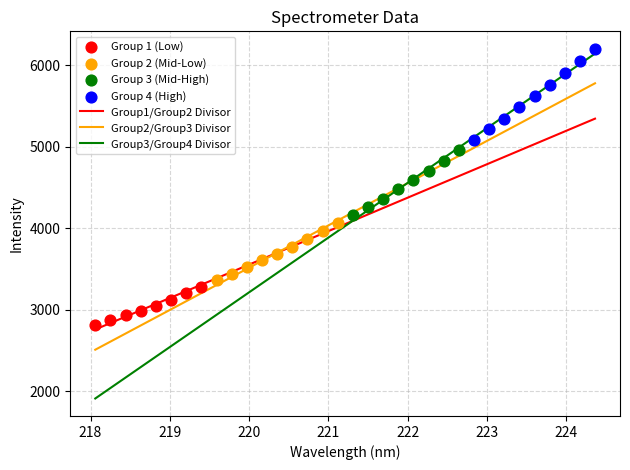

Which series has the widest spread of Y values?

Group 4 (High)